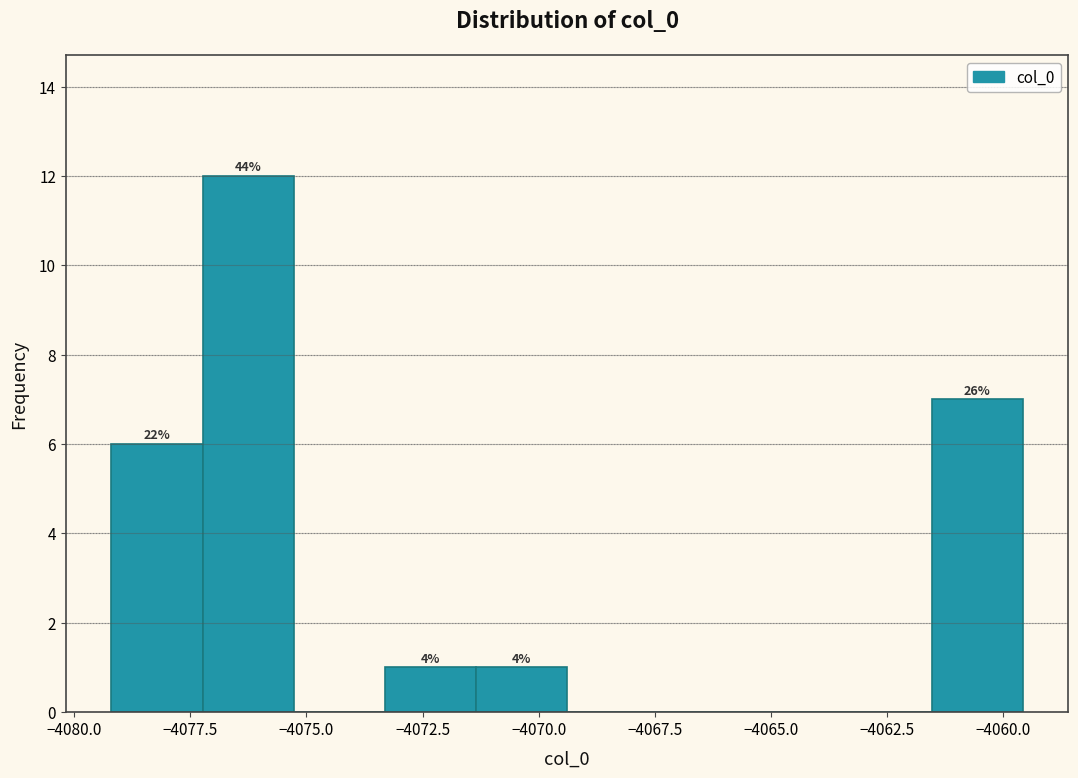

Read against the x-axis, roughly where is the centre of the tallest bar?

-4076.5